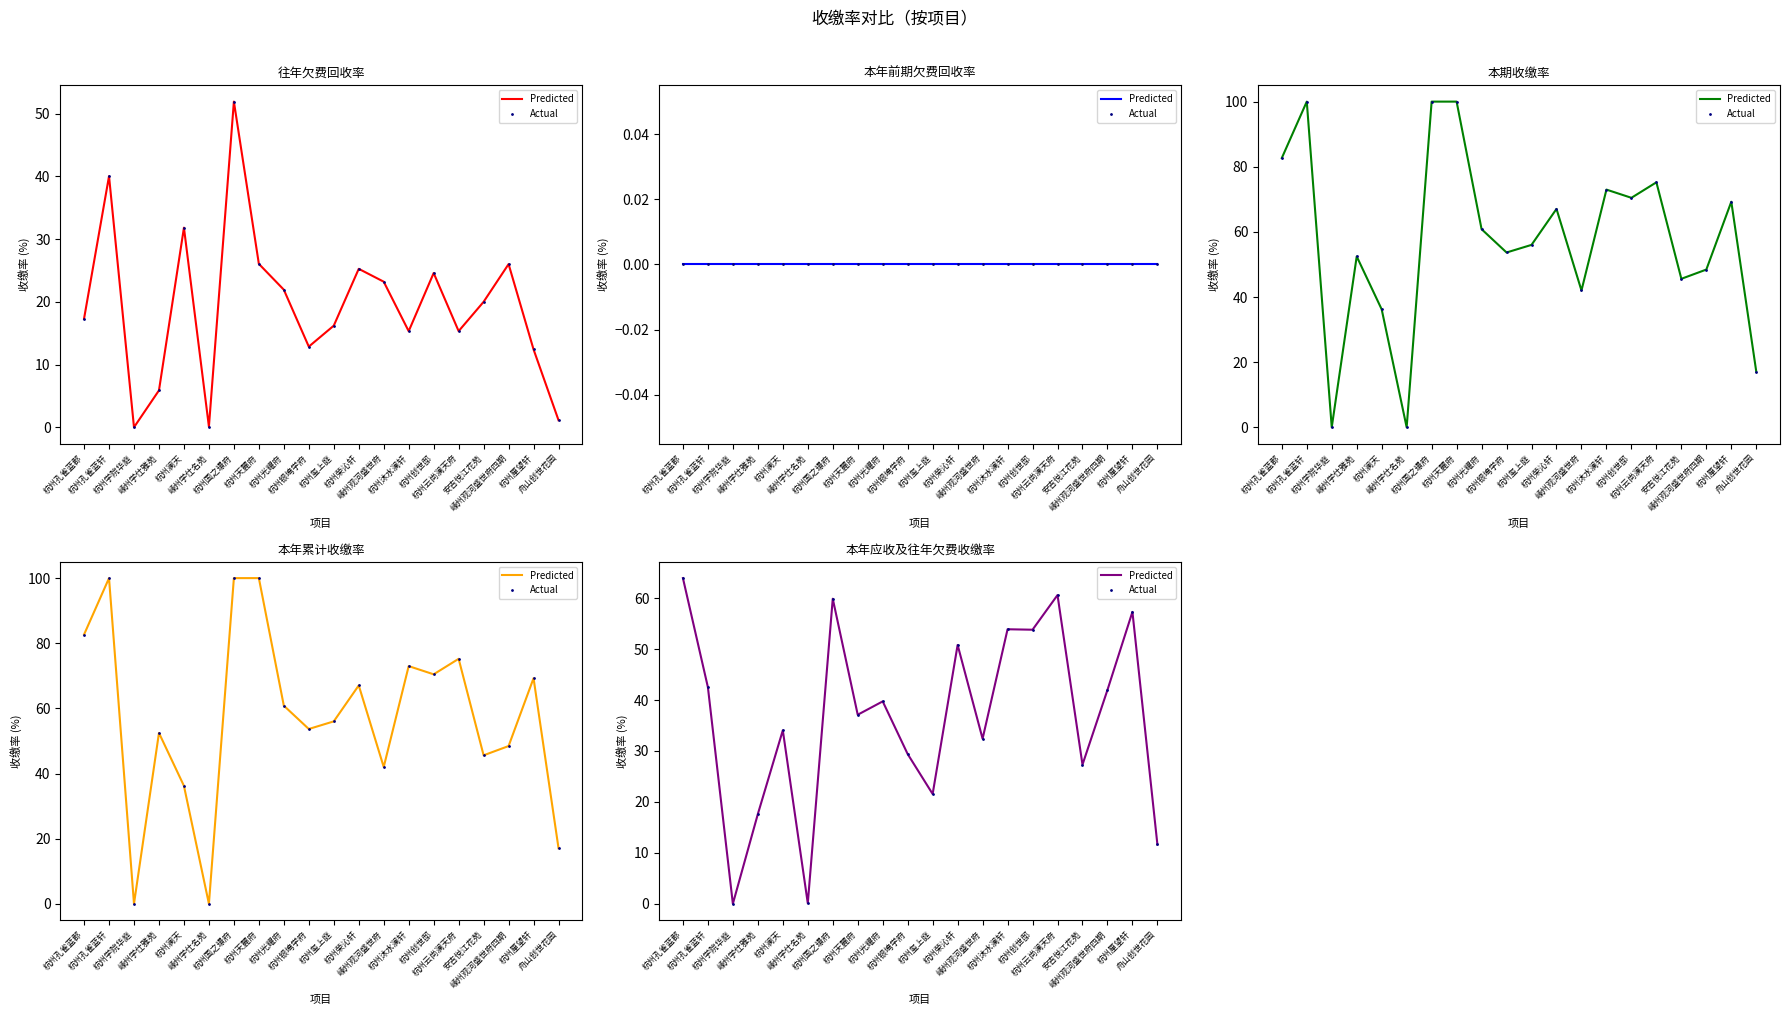

What are all the series names shown in the legend?

Predicted, Actual